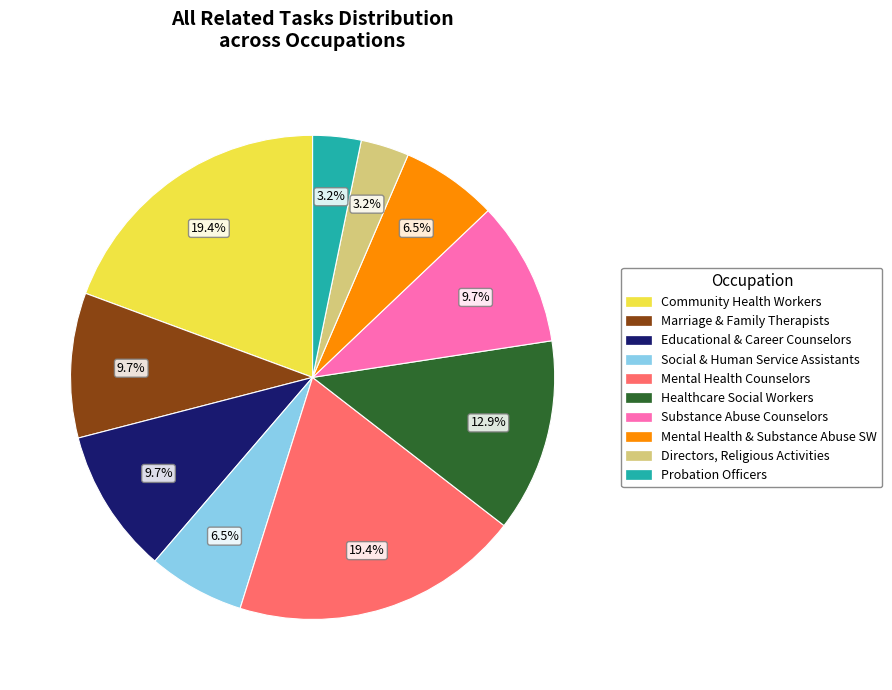

Is there any slice that represents more than half of the pie?

No